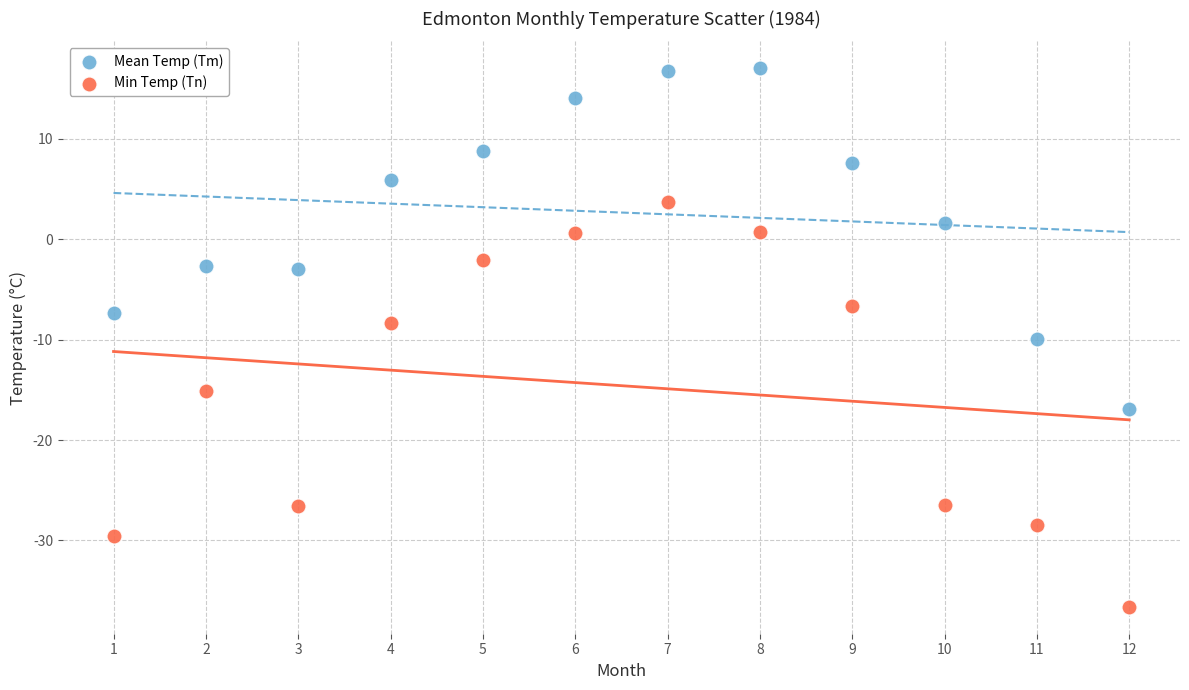

Which series reaches the minimum Y coordinate?

Min Temp (Tn)